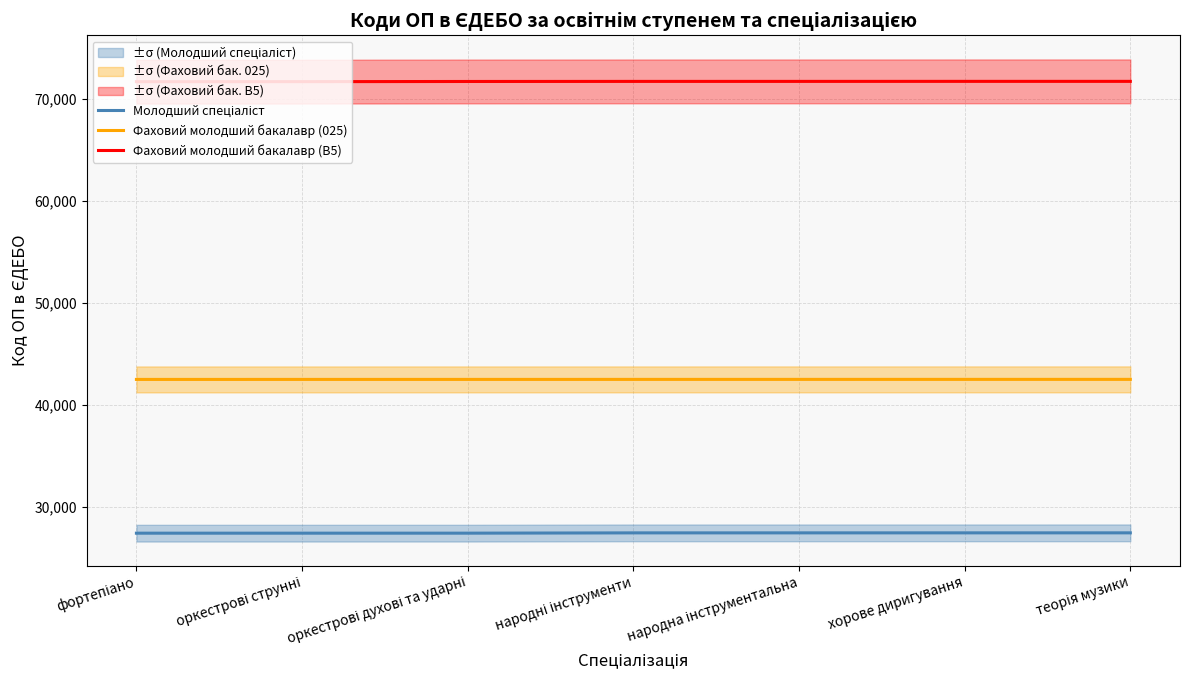

How many values in the Фаховий молодший бакалавр (B5) series exceed 71737?

3